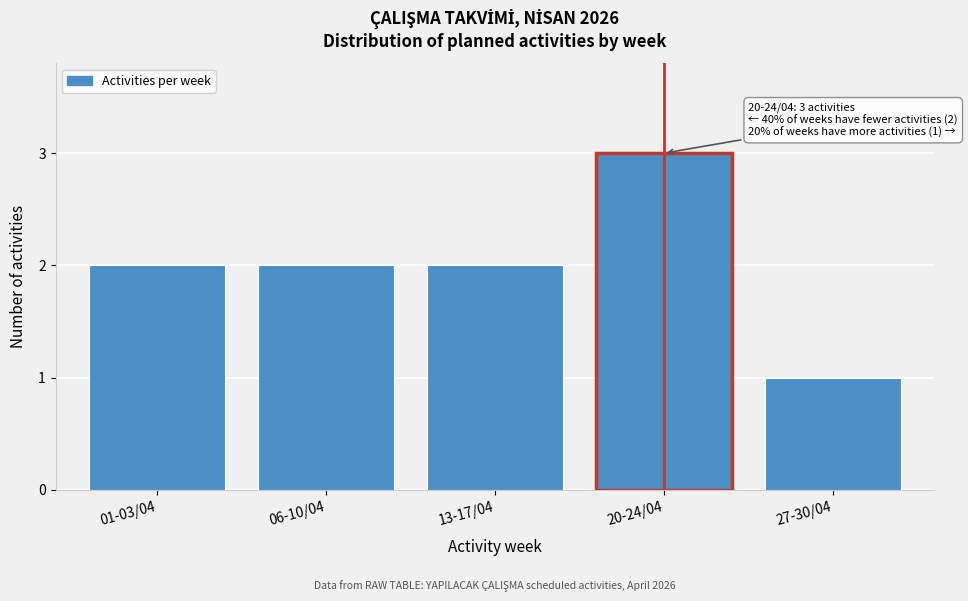

Reading left to right, transcribe all the data shown in this chart.

2	2	2	3	1